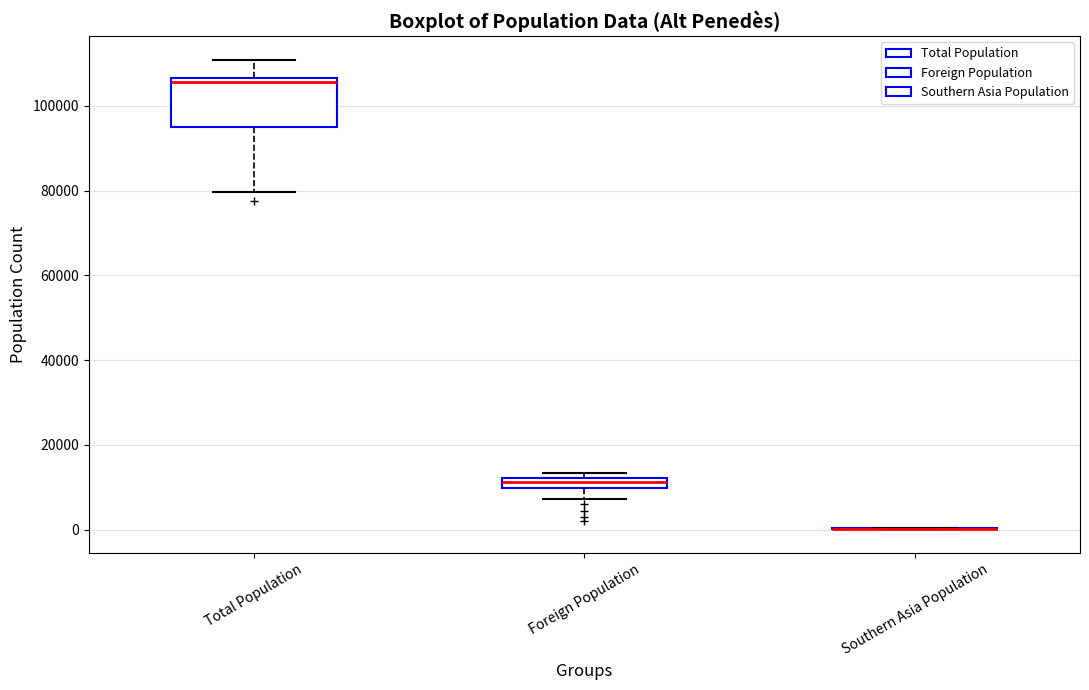

Where does the lower whisker of the box for Total Population end on the y-axis? The values are not printed on the chart, so give them approximately, as read against the axis.

80000